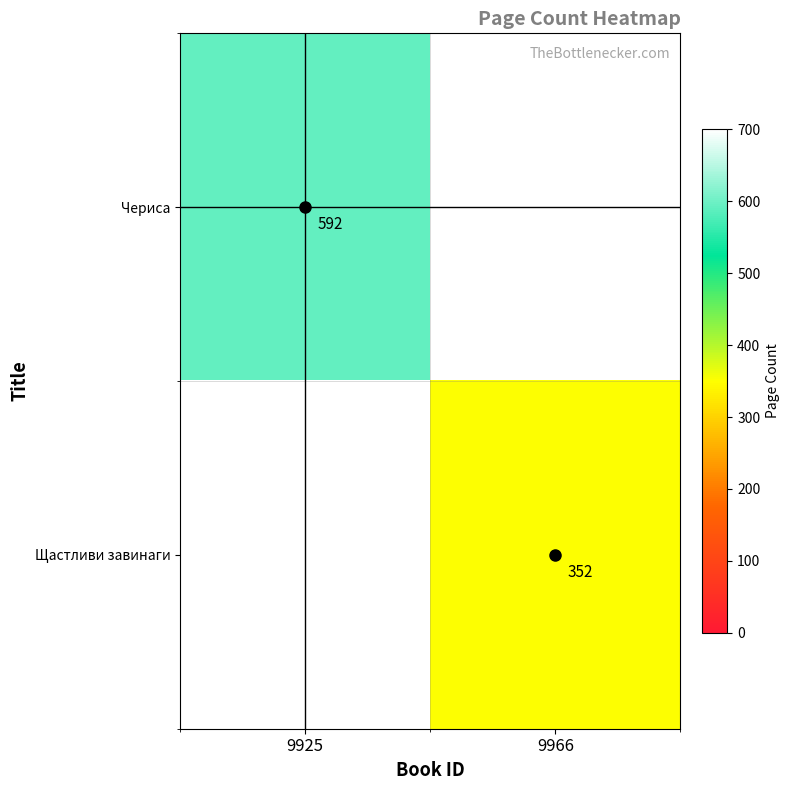

True or false: Щастливи завинаги has a value of 352 at 9966.

True